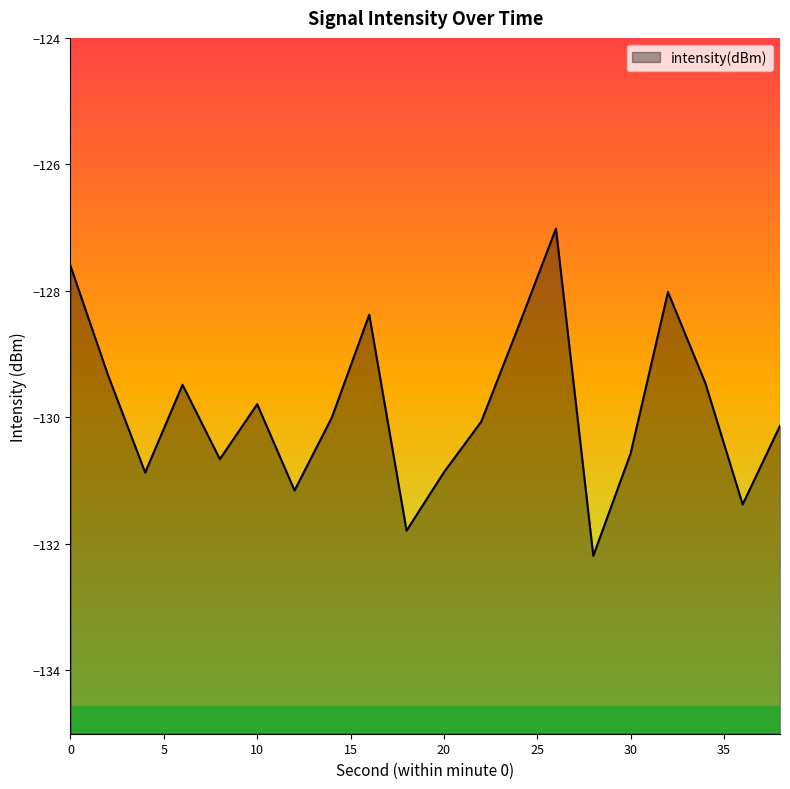

What is the change in value from 4 to 22?

+0.8